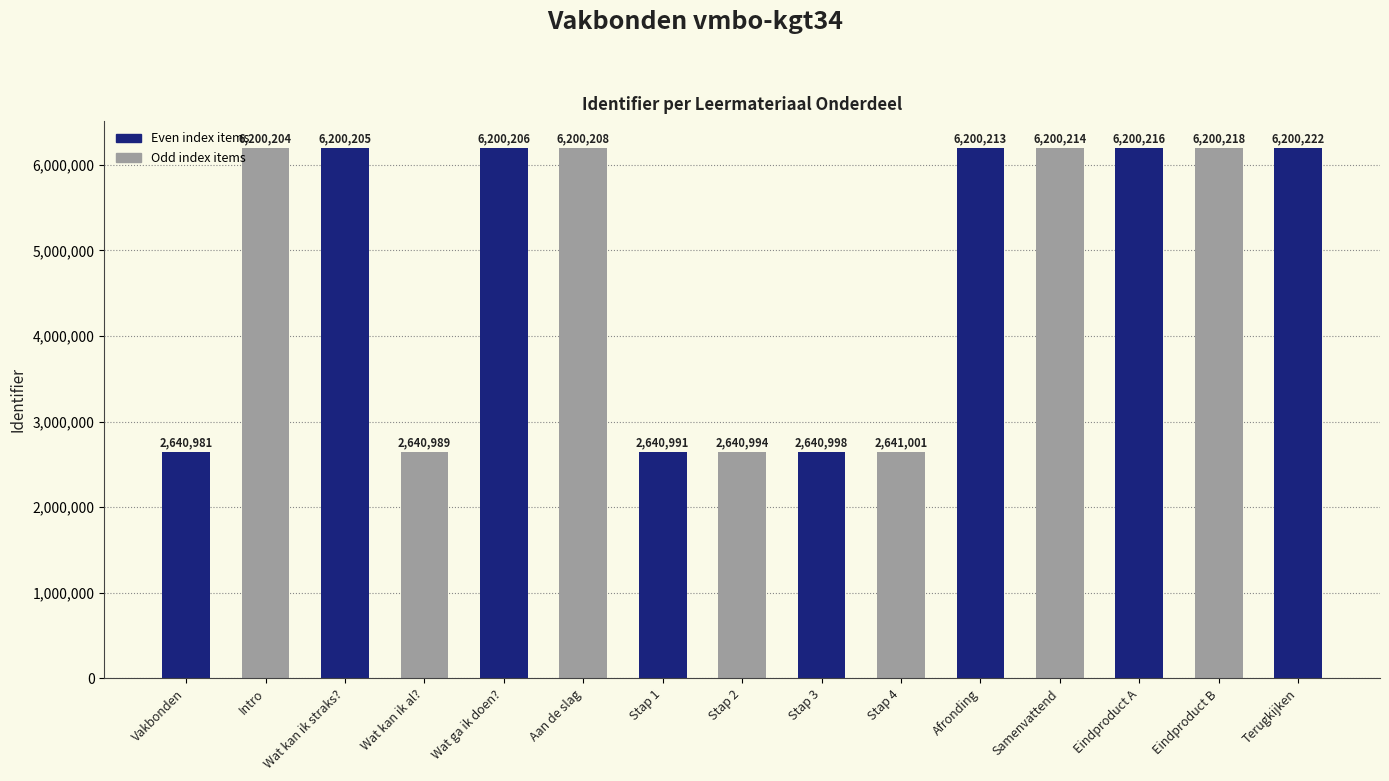

Which label corresponds to the smallest value in the chart?

Vakbonden